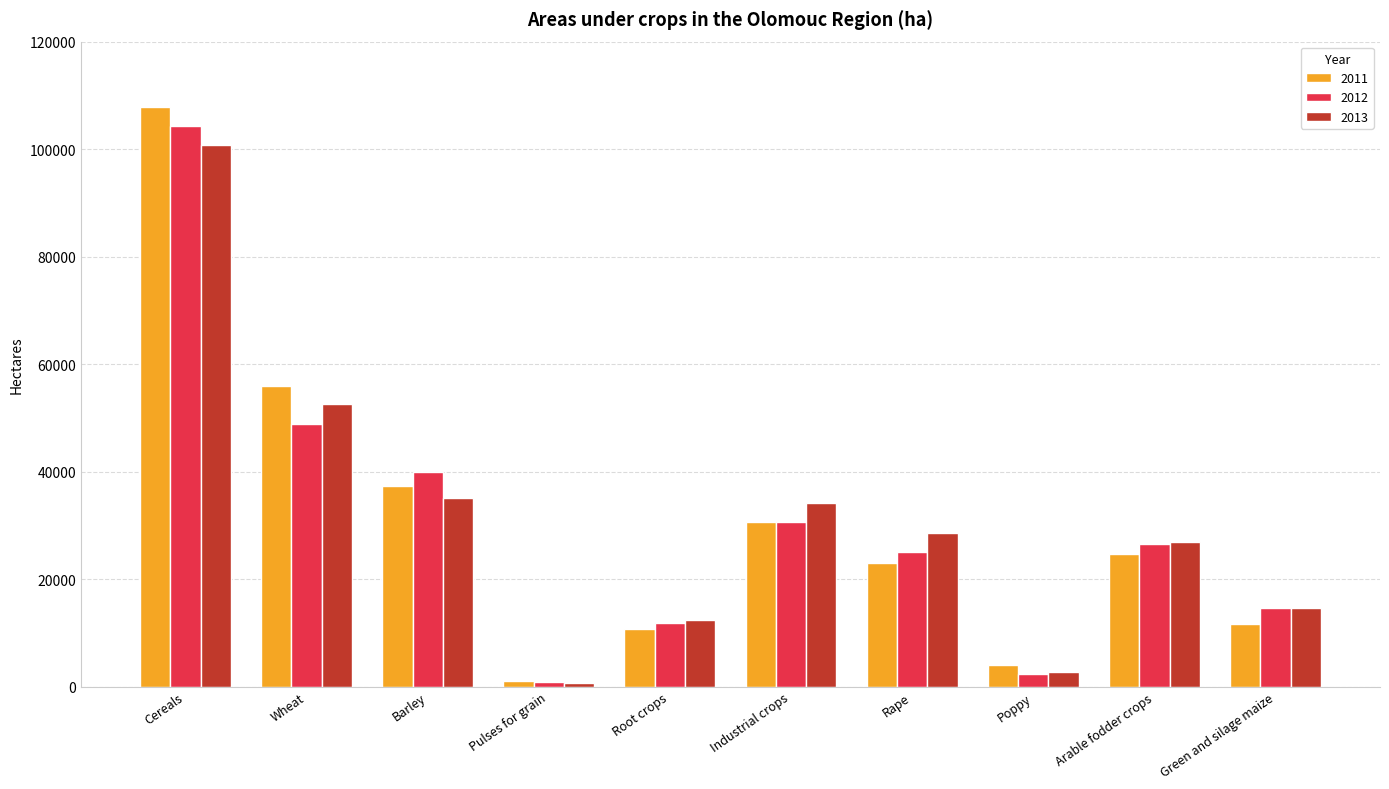

The value of 2013 at Wheat is 70280.1. True or false?

False